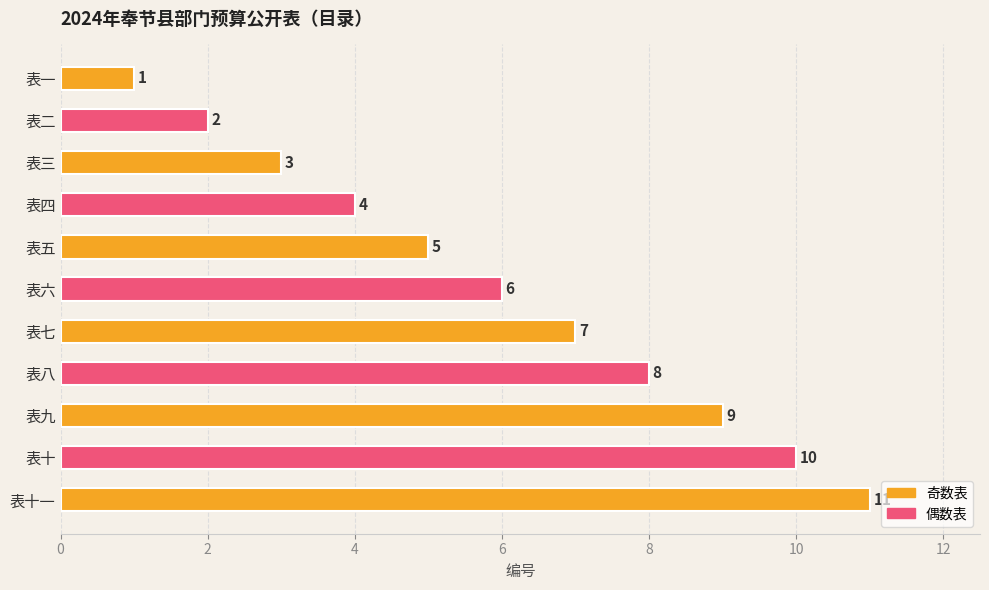

Are the bars grouped side by side (vs. stacked)?

No